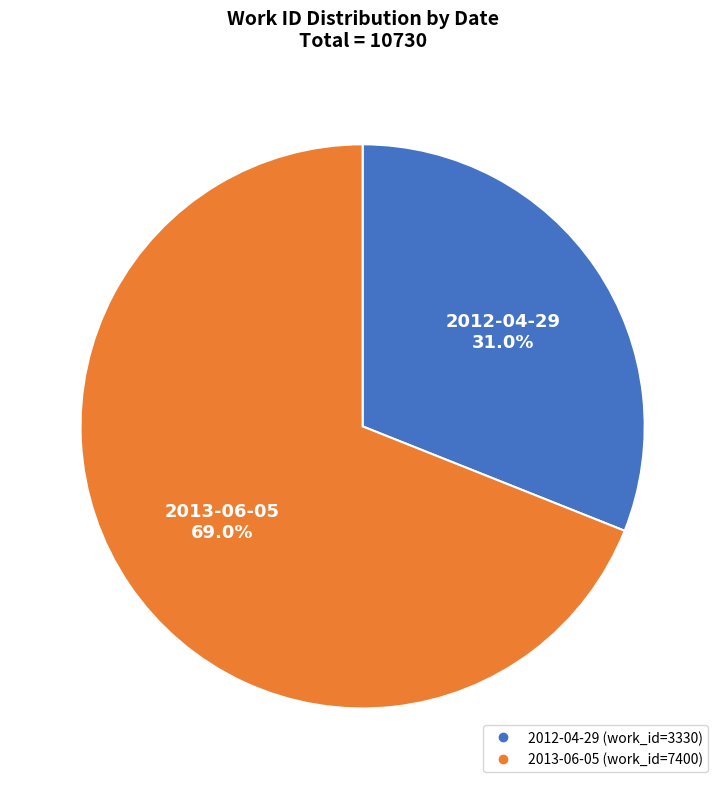

Is it true that 2013-06-05 is 62% of the pie?

False